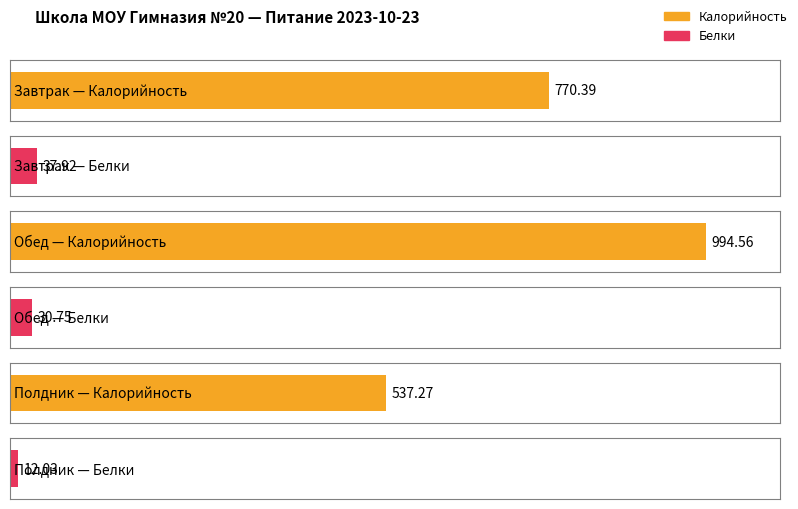

At which category is the sum across all series the highest?

Обед